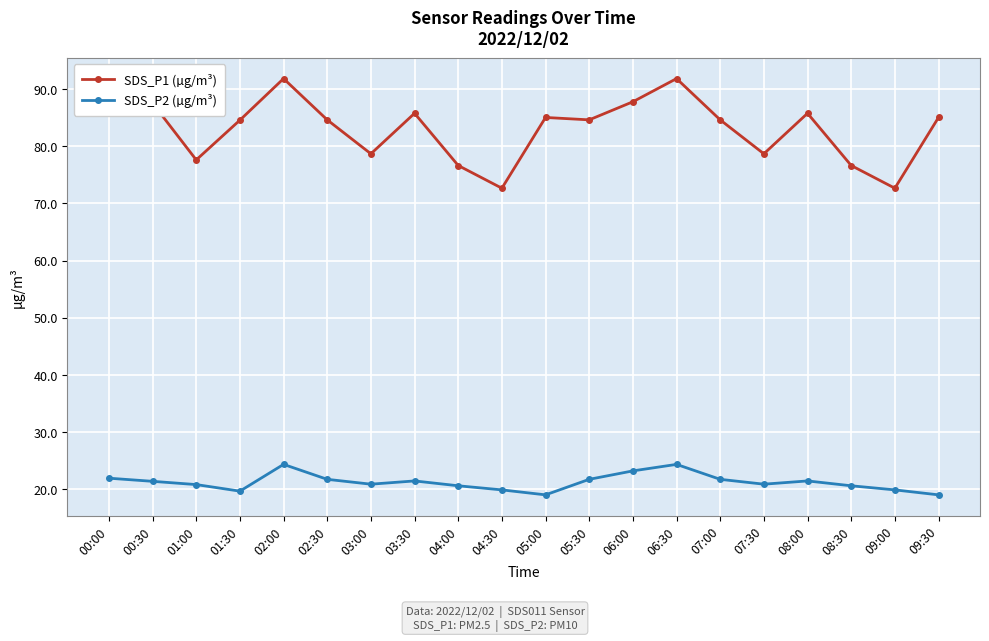

Is the value of SDS_P2 (µg/m³) at 06:30 greater than the value of SDS_P1 (µg/m³) at 06:00?

No